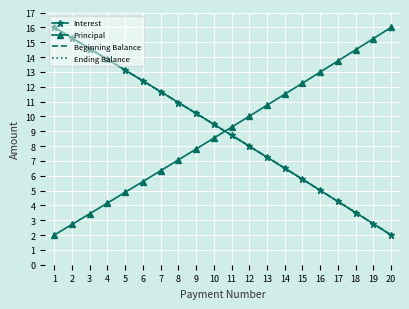

What is the sum of all Ending Balance values?

181.2